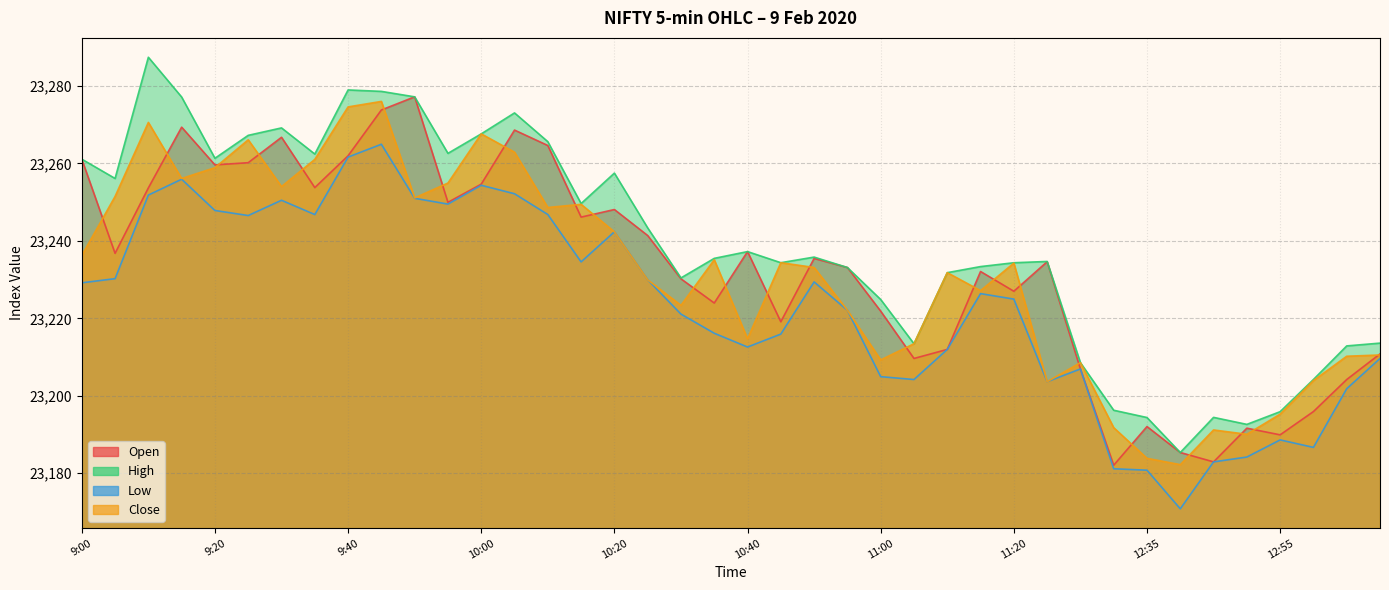

What is the maximum value shown in the chart?

23287.4